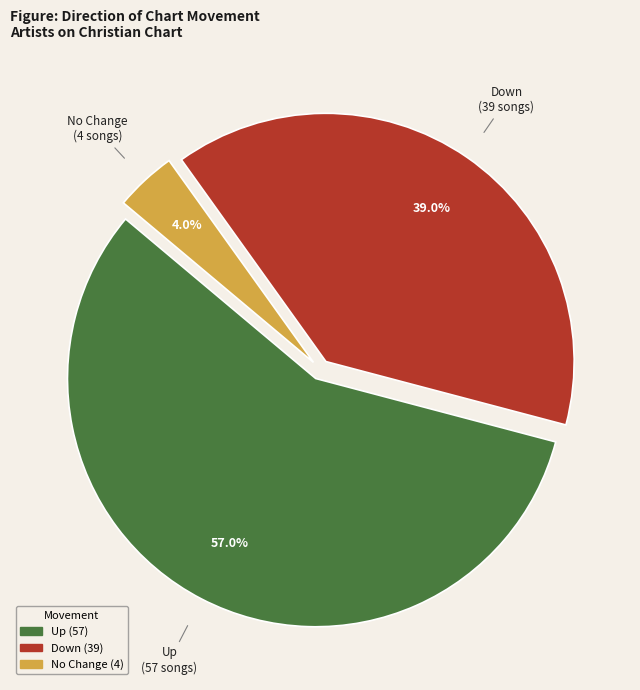

Does any single category account for the majority?

Yes